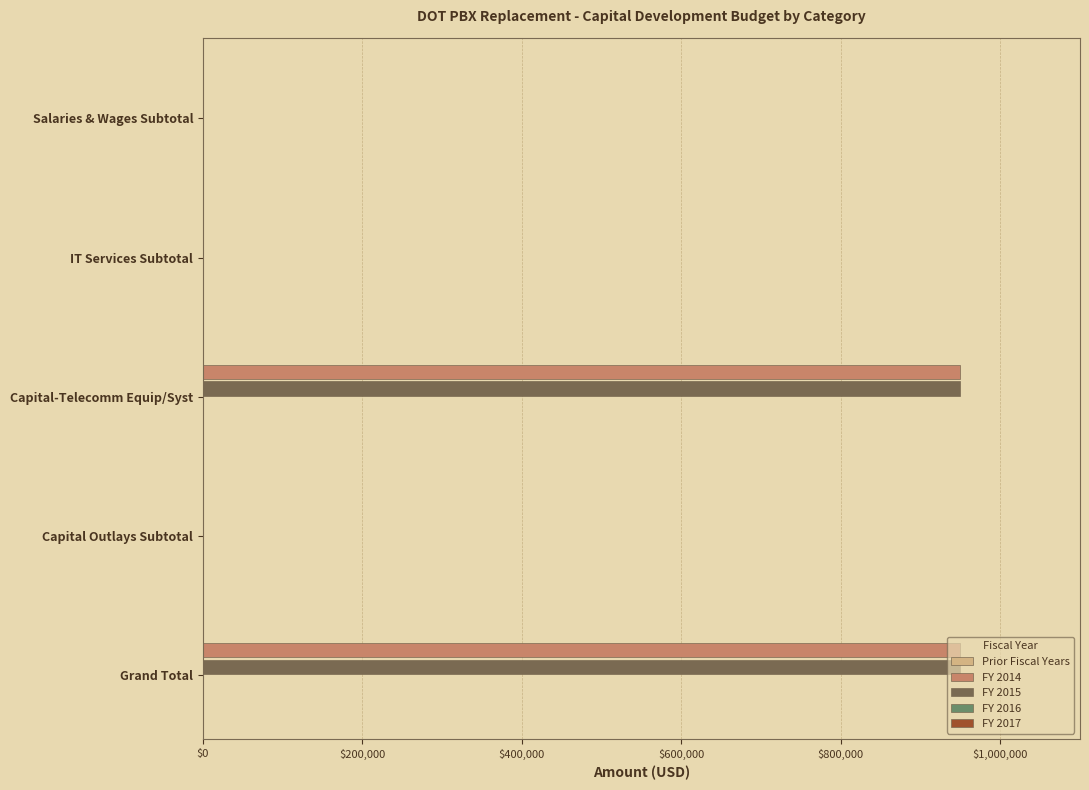

The value of FY 2014 at Salaries & Wages Subtotal is -425607. True or false?

False